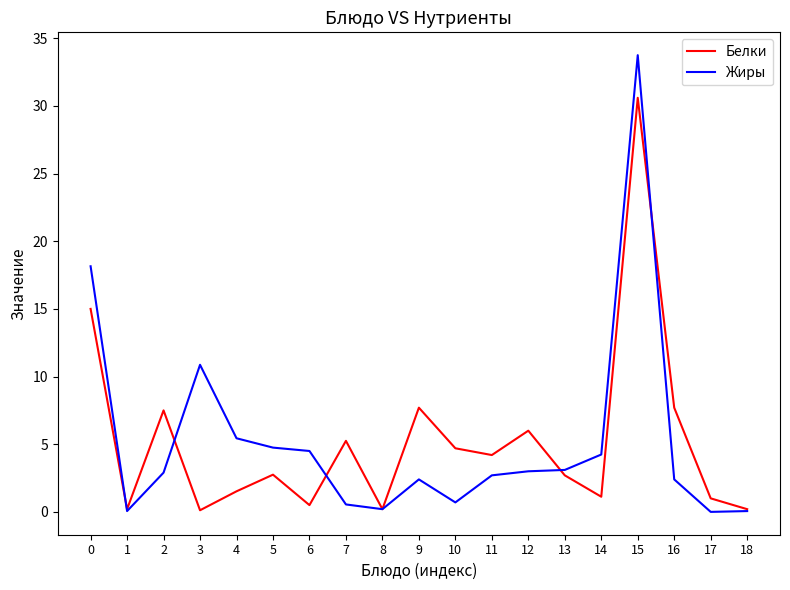

True or false: Жиры has a value of 1.1 at 11.

False